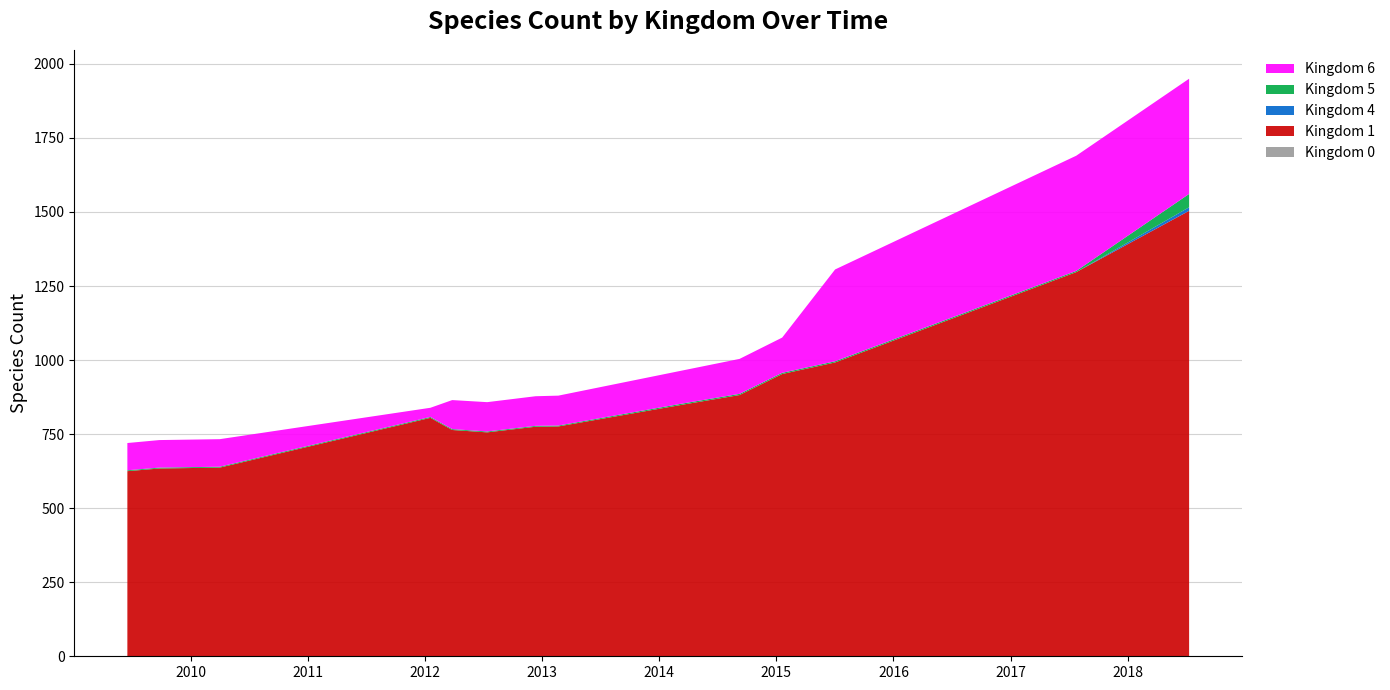

Reading left to right, transcribe all the data shown in this chart.

Kingdom 0: 0	0	0	0	0	0	0	0	0	0	0	0	0	1
Kingdom 1: 625	634	637	805	764	756	775	776	852	882	953	992	1297	1503
Kingdom 4: 0	0	0	0	0	0	0	0	0	0	0	0	0	12
Kingdom 5: 3	3	3	3	3	3	3	3	4	4	4	4	4	45
Kingdom 6: 92	93	93	31	98	99	100	101	112	118	119	310	389	389